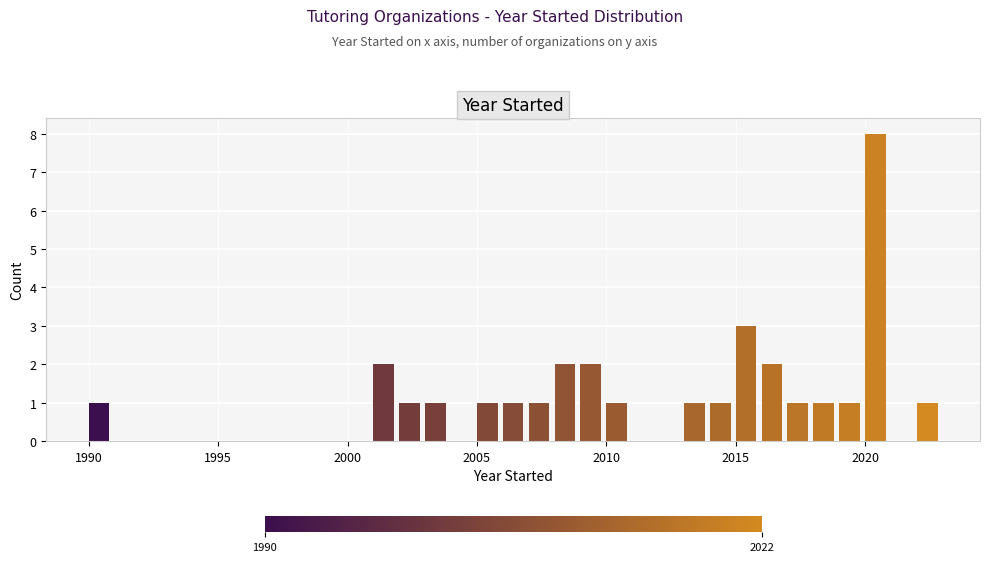

Around what value on the x-axis is the tallest bar? Give the approximate position of its centre, as read against the axis.

2020.5